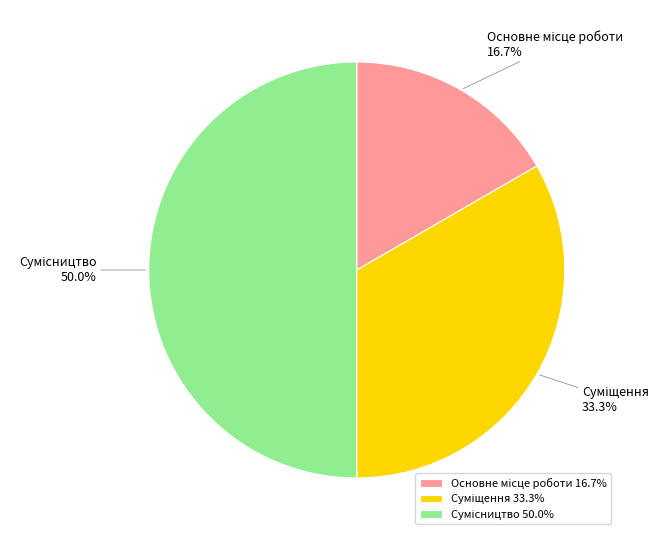

Count the number of slices in the pie.

3